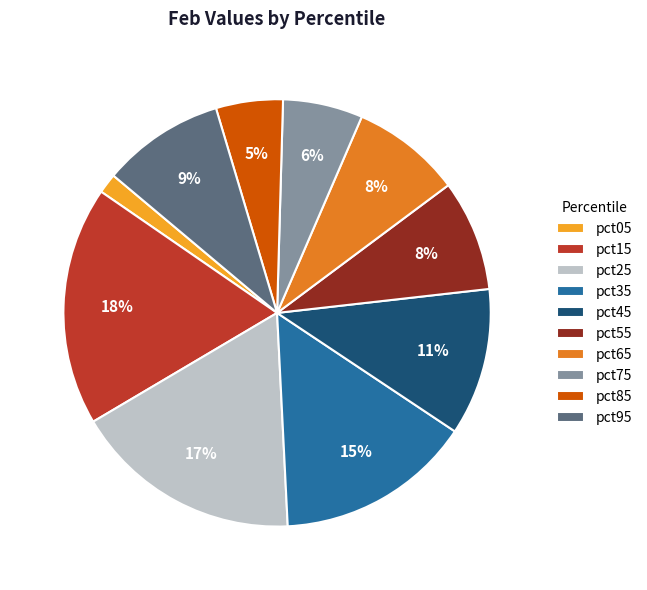

What is the smallest slice in the pie chart?

pct05